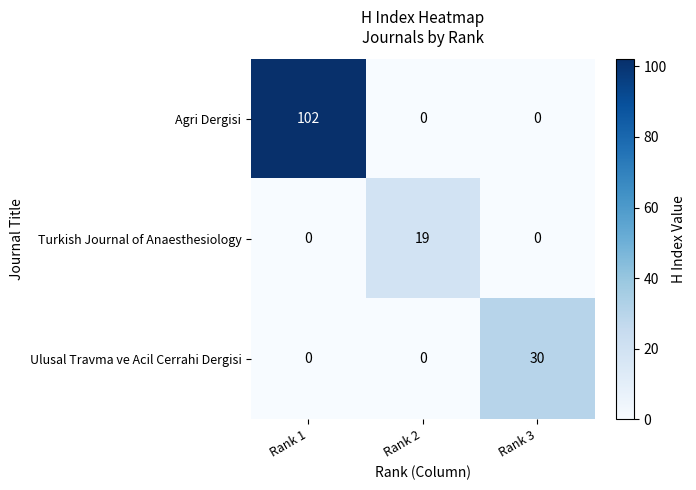

List the series in order of their peak value, lowest first.

Turkish Journal of Anaesthesiology, Ulusal Travma ve Acil Cerrahi Dergisi, Agri Dergisi